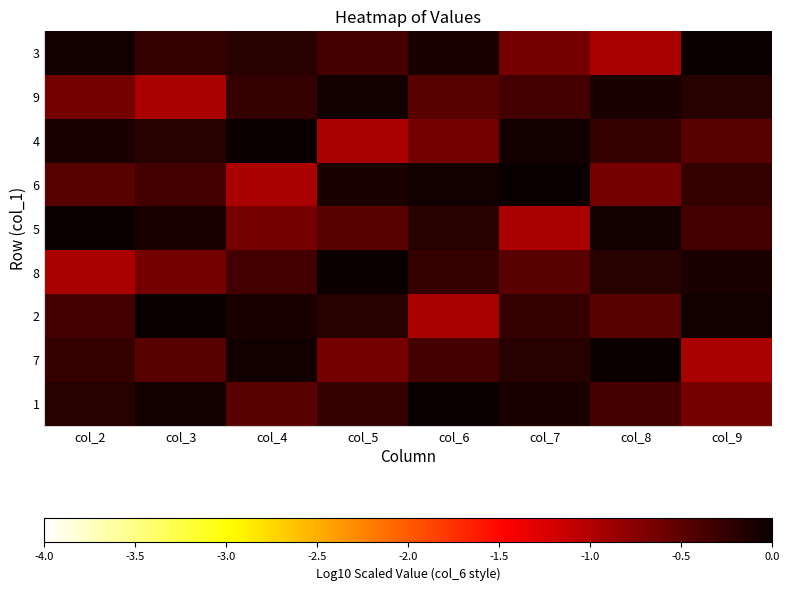

Reading left to right, transcribe all the data shown in this chart.

3: col_2=-0.1	col_3=-0.3	col_4=-0.2	col_5=-0.4	col_6=-0.1	col_7=-0.7	col_8=-1.0	col_9=0.0
9: col_2=-0.7	col_3=-1.0	col_4=-0.3	col_5=-0.1	col_6=-0.5	col_7=-0.4	col_8=-0.1	col_9=-0.2
4: col_2=-0.1	col_3=-0.2	col_4=0.0	col_5=-1.0	col_6=-0.7	col_7=-0.1	col_8=-0.3	col_9=-0.5
6: col_2=-0.5	col_3=-0.4	col_4=-1.0	col_5=-0.1	col_6=-0.1	col_7=0.0	col_8=-0.7	col_9=-0.3
5: col_2=0.0	col_3=-0.1	col_4=-0.7	col_5=-0.5	col_6=-0.2	col_7=-1.0	col_8=-0.1	col_9=-0.4
8: col_2=-1.0	col_3=-0.7	col_4=-0.4	col_5=0.0	col_6=-0.3	col_7=-0.5	col_8=-0.2	col_9=-0.1
2: col_2=-0.4	col_3=0.0	col_4=-0.1	col_5=-0.2	col_6=-1.0	col_7=-0.3	col_8=-0.5	col_9=-0.1
7: col_2=-0.3	col_3=-0.5	col_4=-0.1	col_5=-0.7	col_6=-0.4	col_7=-0.2	col_8=0.0	col_9=-1.0
1: col_2=-0.2	col_3=-0.1	col_4=-0.5	col_5=-0.3	col_6=0.0	col_7=-0.1	col_8=-0.4	col_9=-0.7